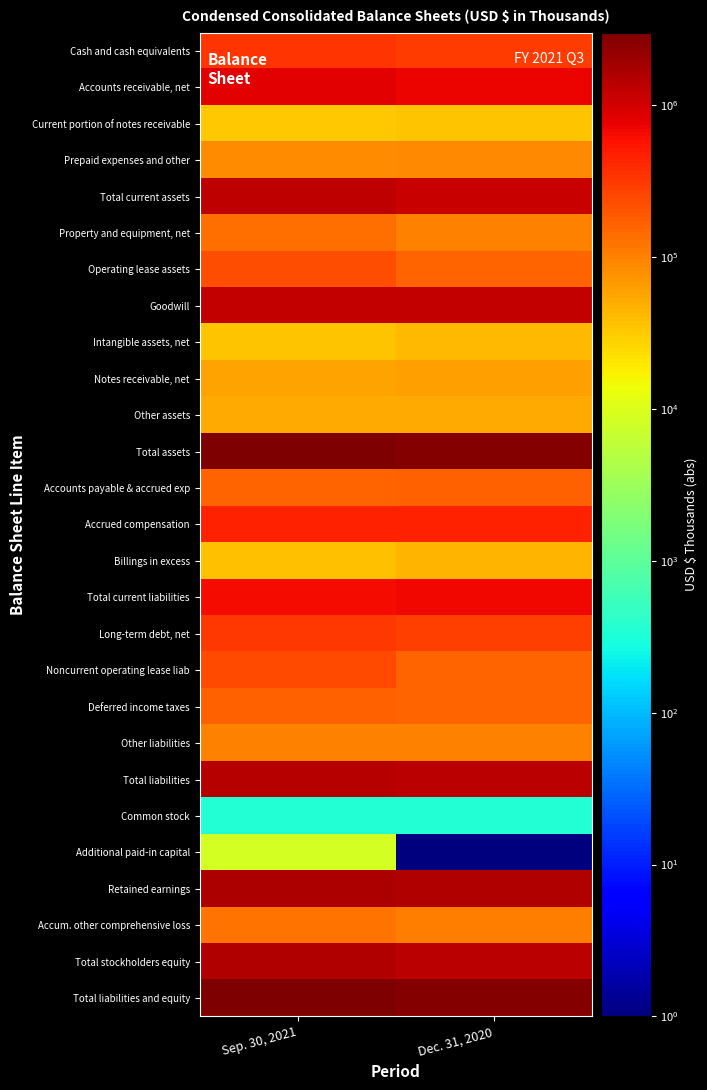

What is the difference between the highest and lowest values at Sep. 30, 2021?

3006581